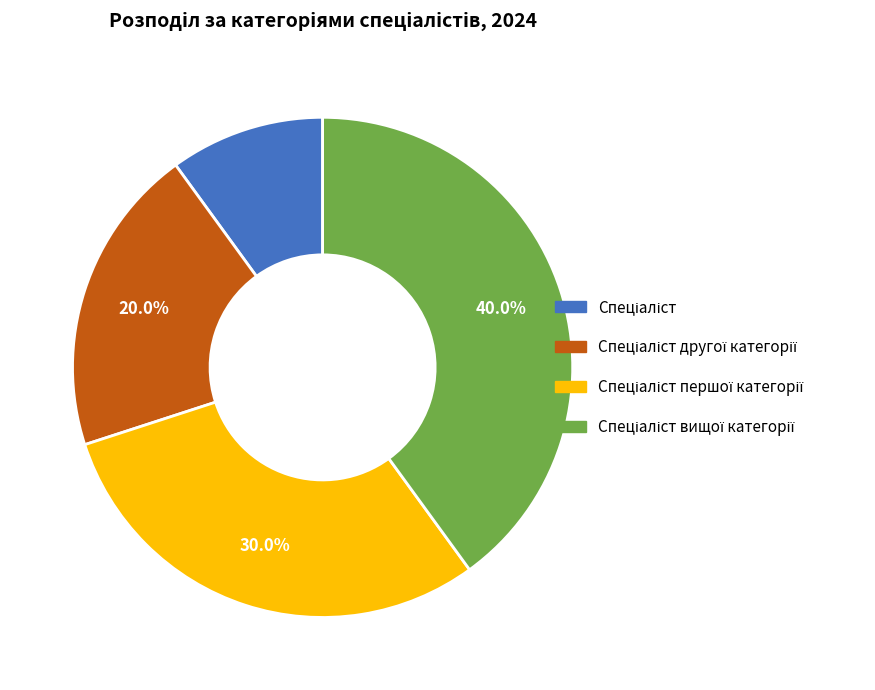

Does any single category account for the majority?

No